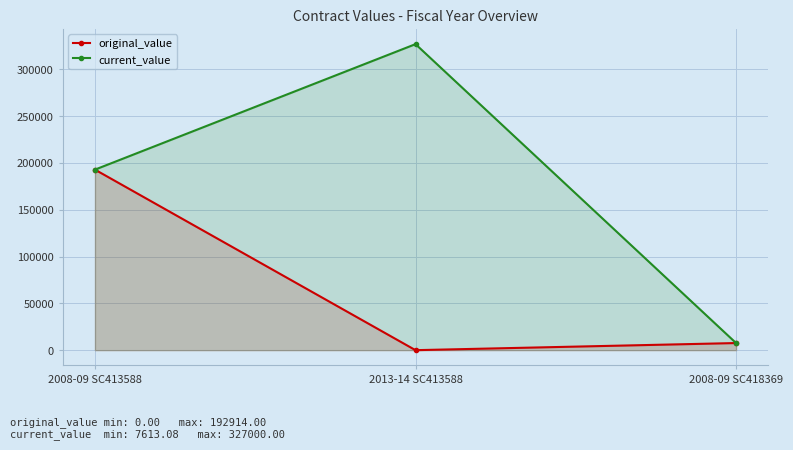

What value does the current_value series have at 2008-09 SC418369?

7613.1